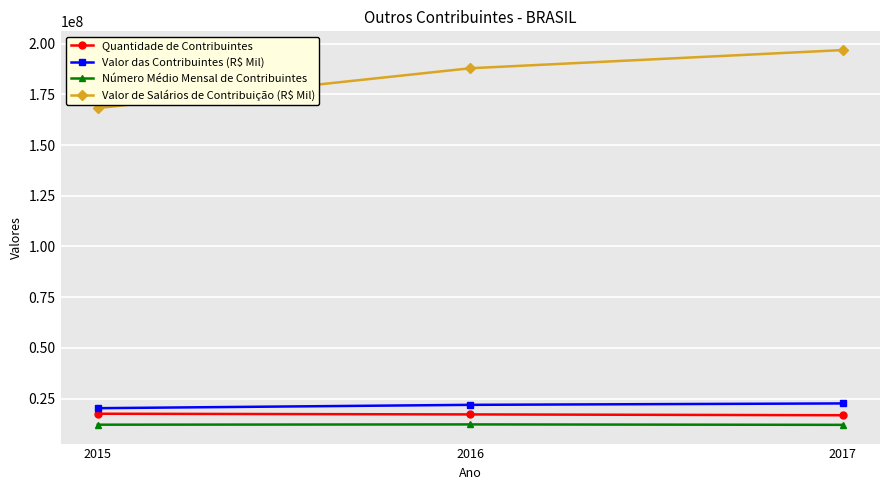

The Número Médio Mensal de Contribuintes series shows 12301818 at 2016. True or false?

True